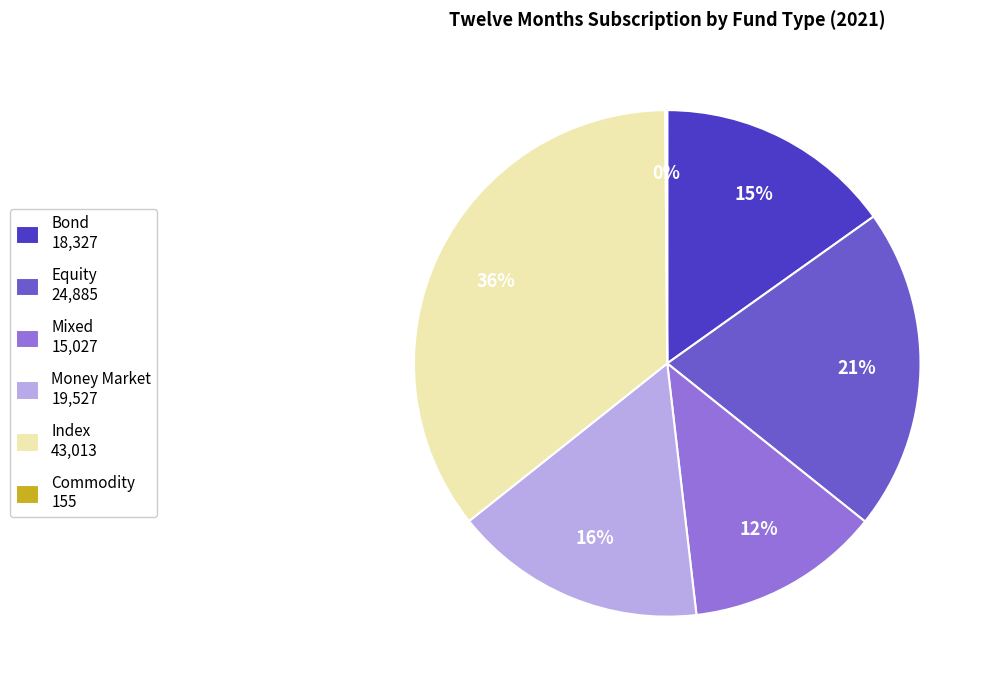

Does Money Market account for over 50% of the chart?

No